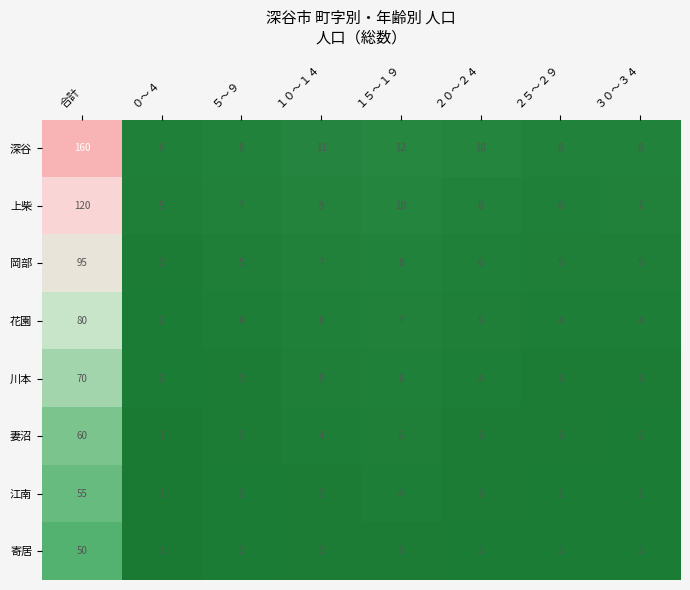

List the series in order of their peak value, lowest first.

寄居, 江南, 妻沼, 川本, 花園, 岡部, 上柴, 深谷